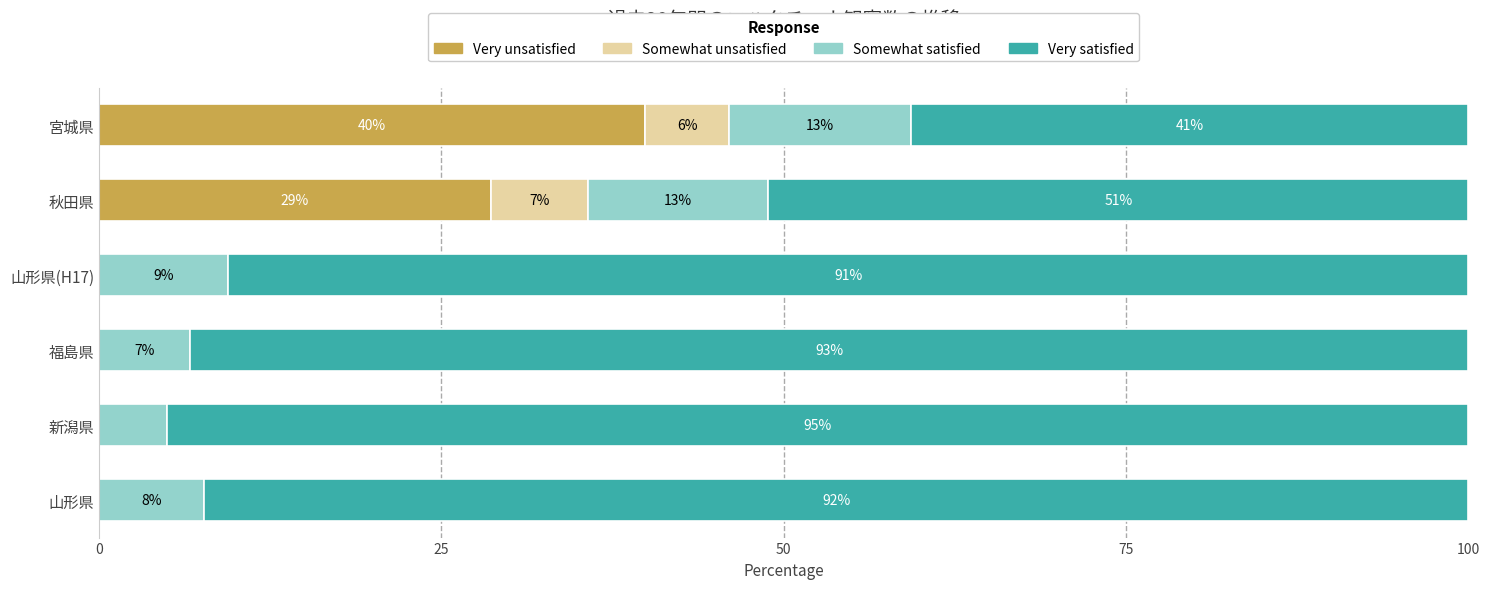

Which series has the largest total across all categories?

Very satisfied